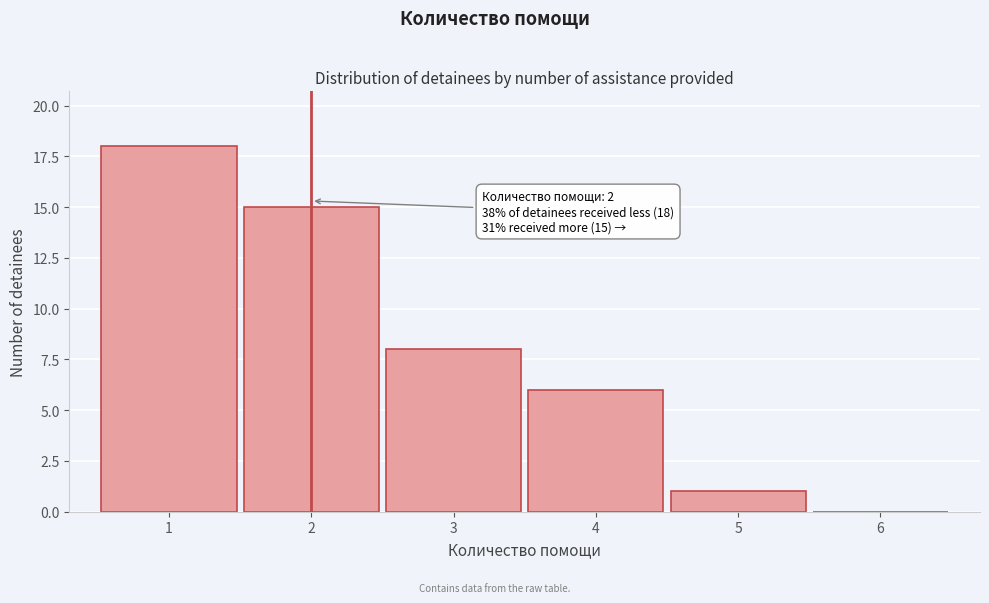

Reading right to left, extract all data points from this chart.

6=0	5=1	4=6	3=8	2=15	1=18